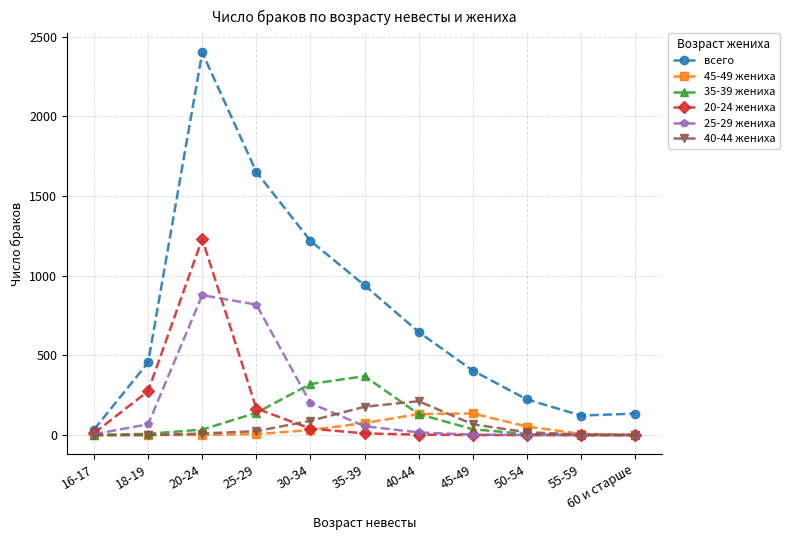

At how many categories does at least one series exceed 1200?

3